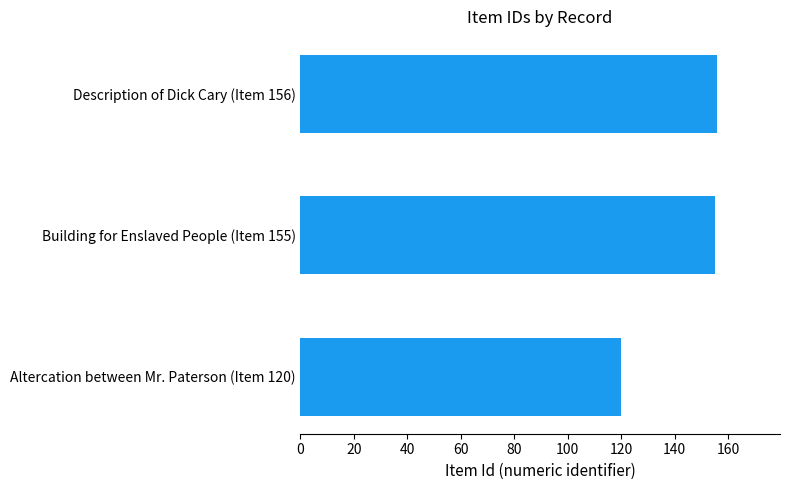

What is the minimum value shown in the chart?

120